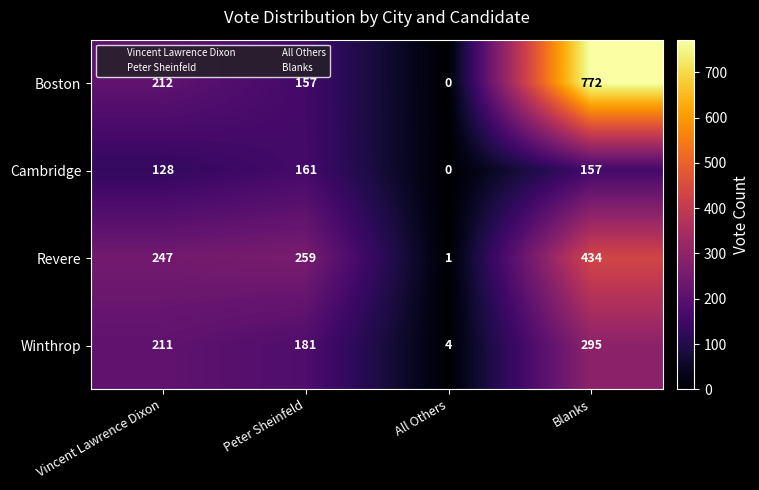

Which label corresponds to the smallest value in the chart?

All Others